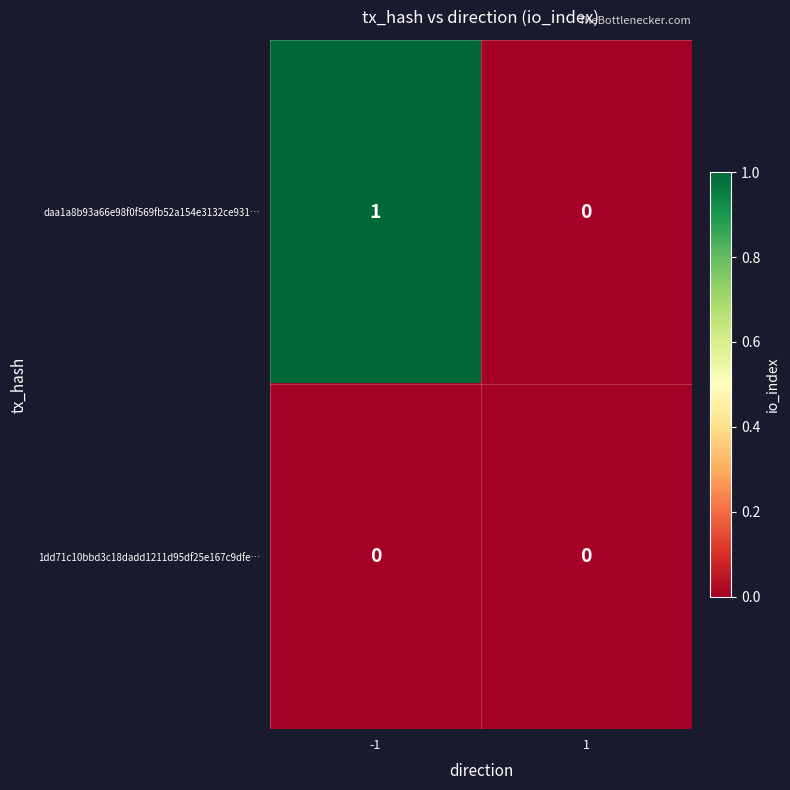

Reading left to right, list all the values displayed in this chart.

daa1a8b93a66e98f0f569fb52a154e3132ce931…: -1=1	1=0
1dd71c10bbd3c18dadd1211d95df25e167c9dfe…: -1=0	1=0